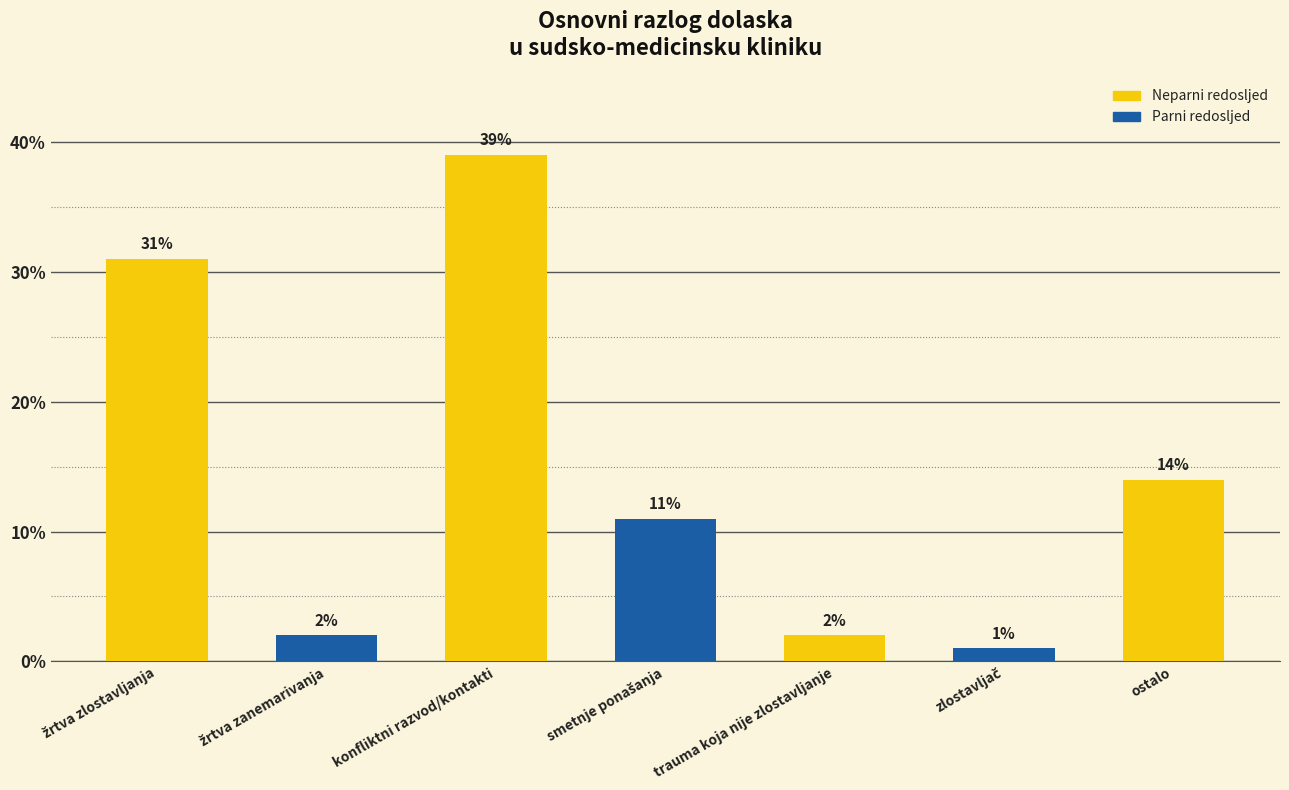

What is the minimum value shown in the chart?

1